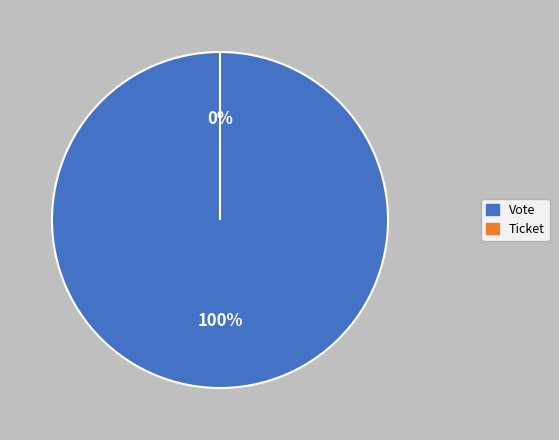

What percentage is NOT represented by Ticket?

100.0%